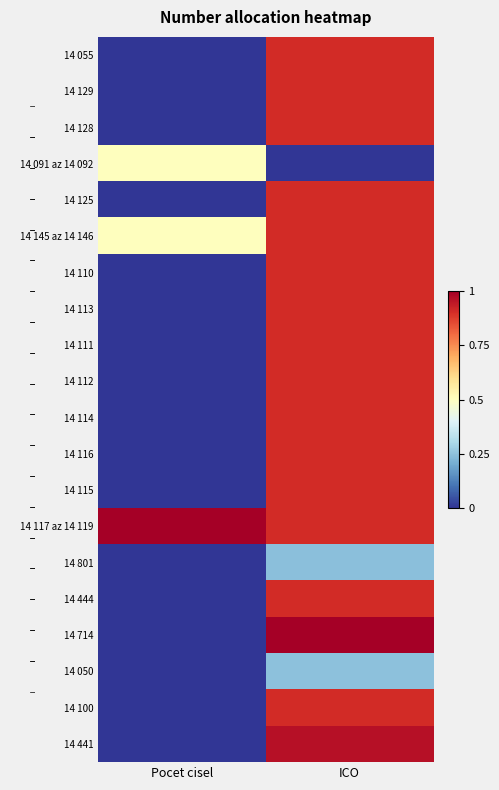

At which category is the sum across all series the highest?

ICO